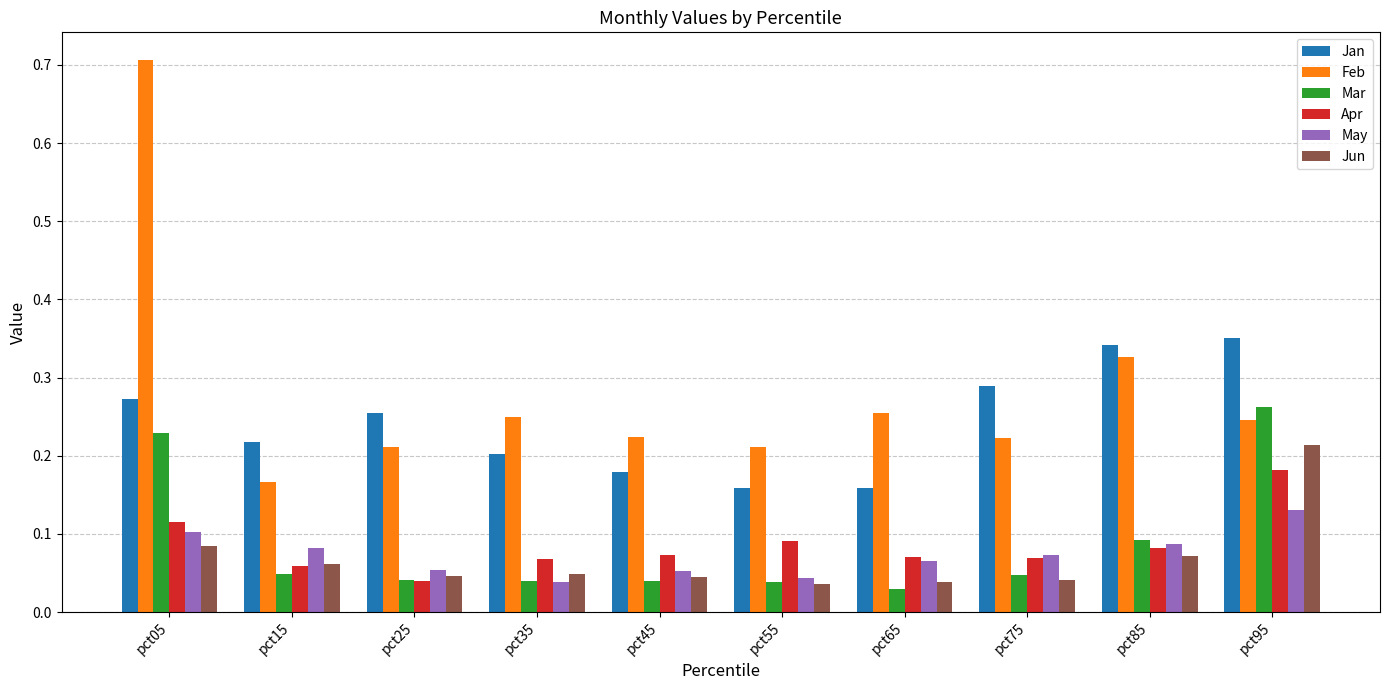

True or false: Feb has a value of 0.4 at pct25.

False